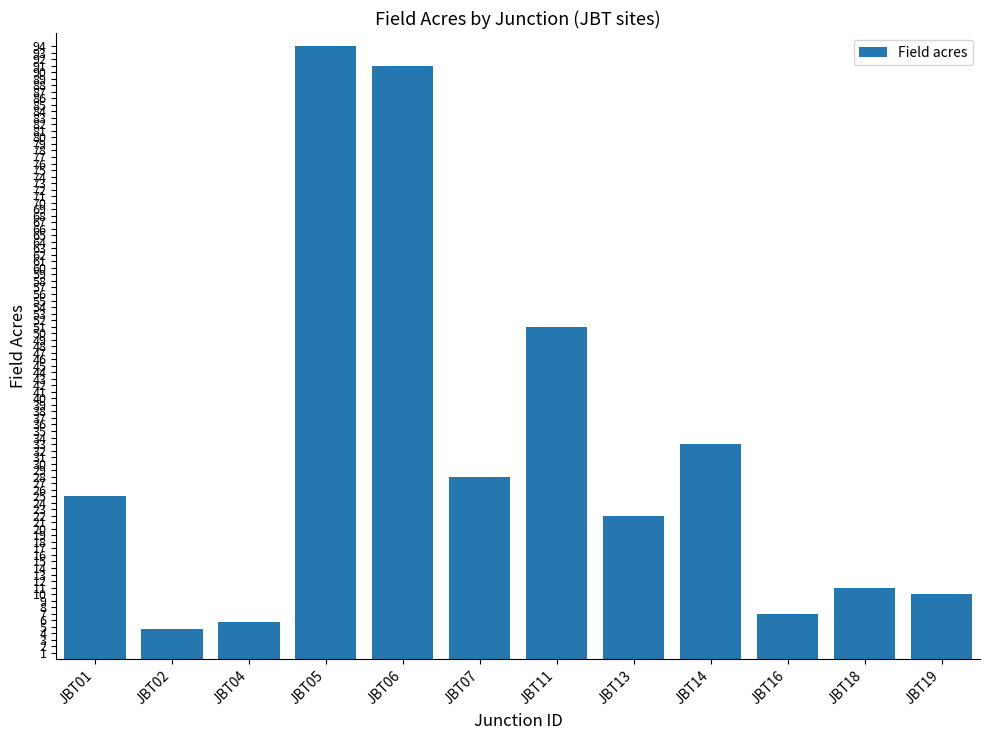

Approximately how many times larger is the value at JBT06 compared to JBT01?

3.6